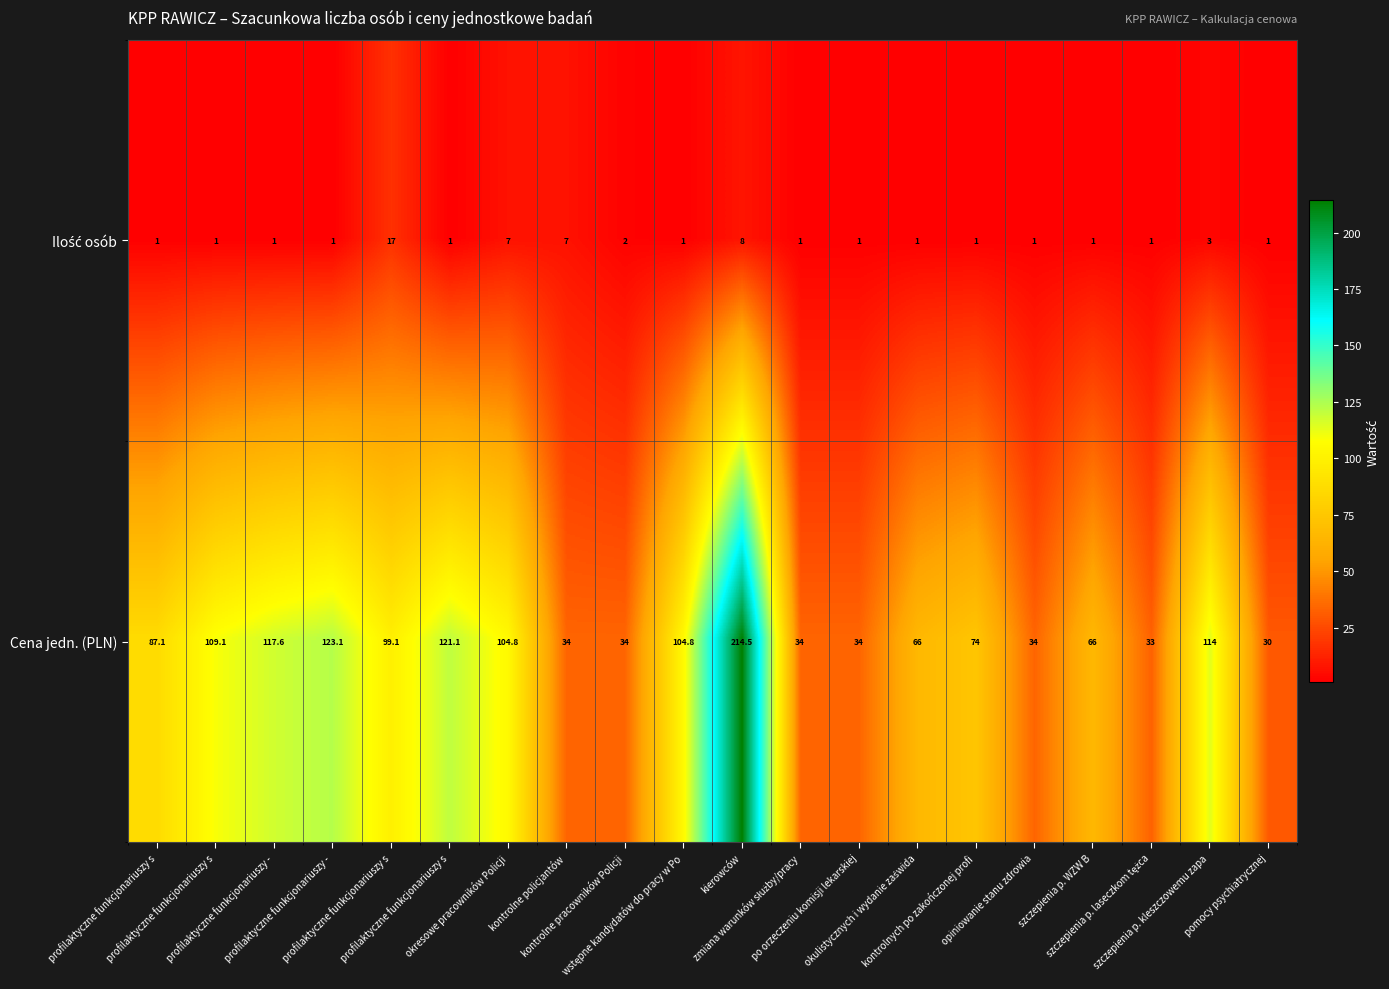

How many categories are shown in the chart?

20